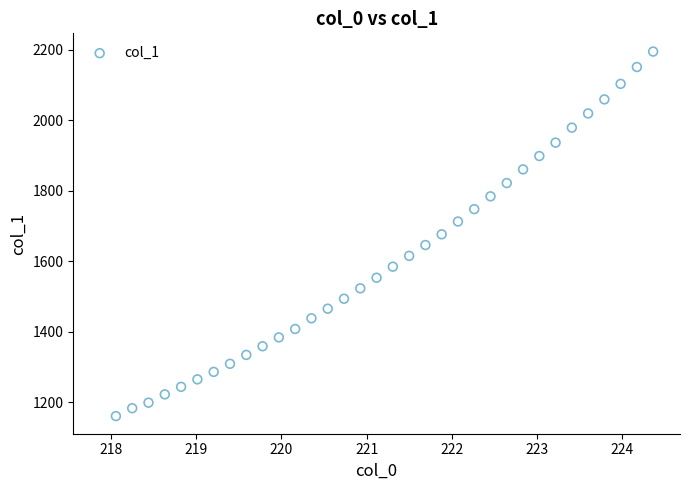

What is the range of X values (max minus min)?

6.3